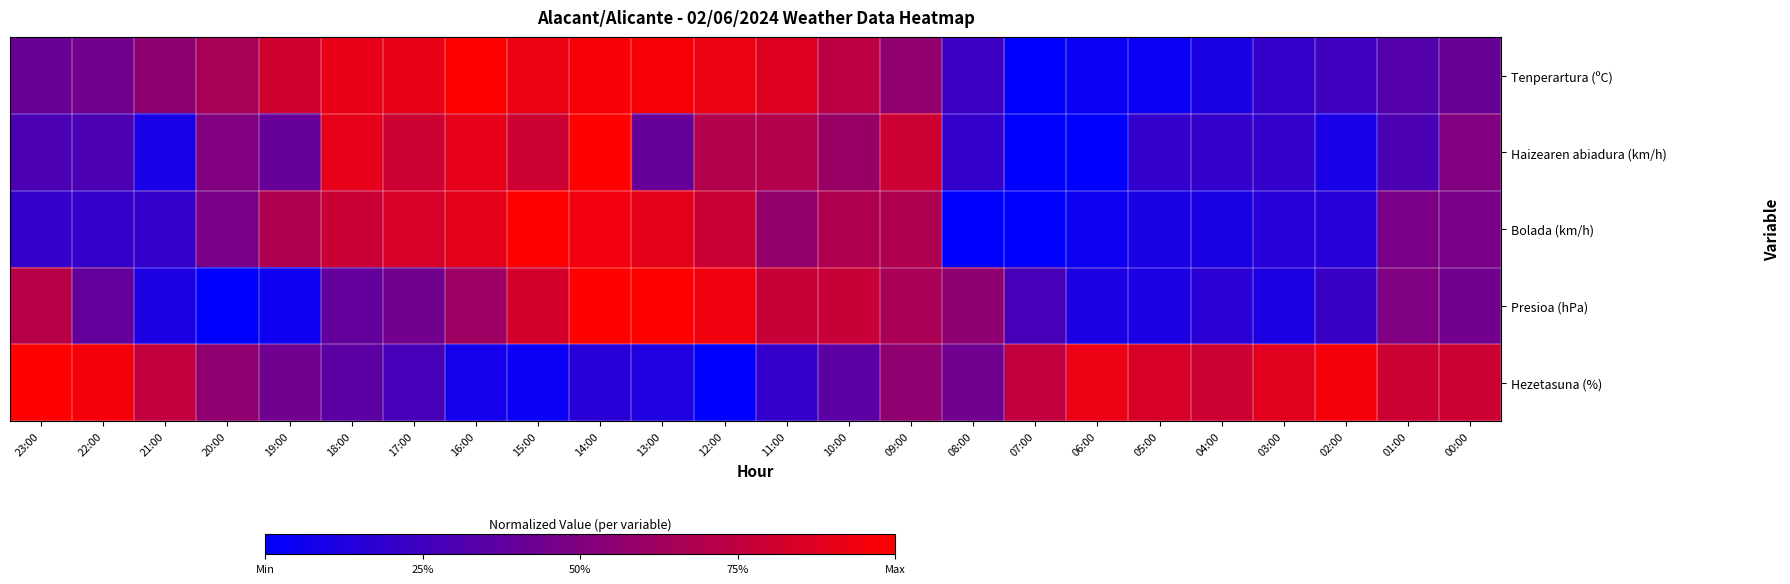

Reading left to right, transcribe all the data shown in this chart.

Tenperartura (ºC): 23:00=0.4	22:00=0.4	21:00=0.6	20:00=0.7	19:00=0.8	18:00=0.9	17:00=0.9	16:00=1.0	15:00=0.9	14:00=1.0	13:00=1.0	12:00=0.9	11:00=0.9	10:00=0.7	09:00=0.6	08:00=0.2	07:00=0.0	06:00=0.0	05:00=0.0	04:00=0.1	03:00=0.2	02:00=0.3	01:00=0.3	00:00=0.4
Haizearen abiadura (km/h): 23:00=0.3	22:00=0.3	21:00=0.1	20:00=0.5	19:00=0.4	18:00=0.9	17:00=0.8	16:00=0.9	15:00=0.8	14:00=1.0	13:00=0.4	12:00=0.7	11:00=0.7	10:00=0.6	09:00=0.8	08:00=0.2	07:00=0.0	06:00=0.0	05:00=0.2	04:00=0.2	03:00=0.2	02:00=0.1	01:00=0.3	00:00=0.5
Bolada (km/h): 23:00=0.2	22:00=0.2	21:00=0.2	20:00=0.5	19:00=0.7	18:00=0.8	17:00=0.8	16:00=0.9	15:00=1.0	14:00=0.9	13:00=0.9	12:00=0.8	11:00=0.6	10:00=0.7	09:00=0.7	08:00=0.0	07:00=0.0	06:00=0.1	05:00=0.1	04:00=0.1	03:00=0.2	02:00=0.2	01:00=0.5	00:00=0.5
Presioa (hPa): 23:00=0.7	22:00=0.4	21:00=0.1	20:00=0.0	19:00=0.1	18:00=0.4	17:00=0.4	16:00=0.6	15:00=0.8	14:00=1.0	13:00=1.0	12:00=0.9	11:00=0.8	10:00=0.8	09:00=0.7	08:00=0.6	07:00=0.3	06:00=0.1	05:00=0.1	04:00=0.2	03:00=0.1	02:00=0.2	01:00=0.5	00:00=0.4
Hezetasuna (%): 23:00=1.0	22:00=1.0	21:00=0.8	20:00=0.6	19:00=0.4	18:00=0.4	17:00=0.3	16:00=0.1	15:00=0.0	14:00=0.2	13:00=0.1	12:00=0.0	11:00=0.2	10:00=0.4	09:00=0.6	08:00=0.4	07:00=0.8	06:00=0.9	05:00=0.8	04:00=0.8	03:00=0.9	02:00=1.0	01:00=0.8	00:00=0.8